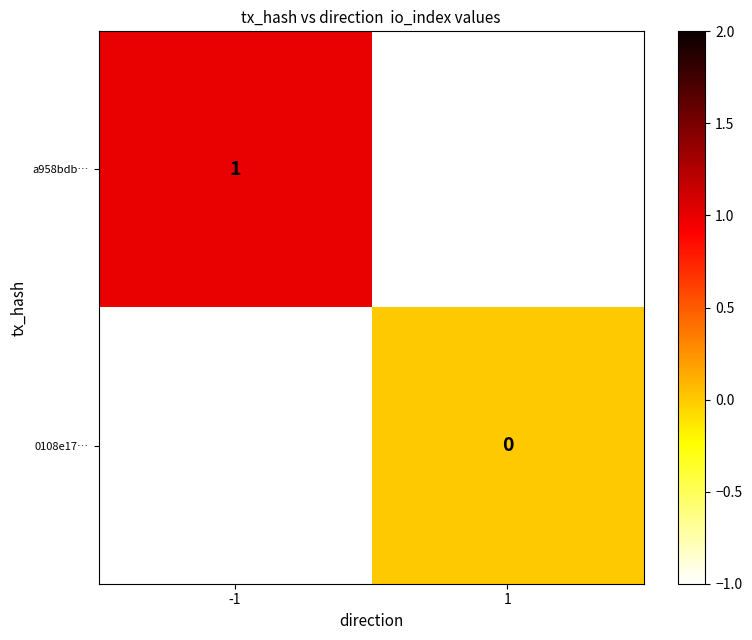

At which category does the chart reach its minimum across all series?

1